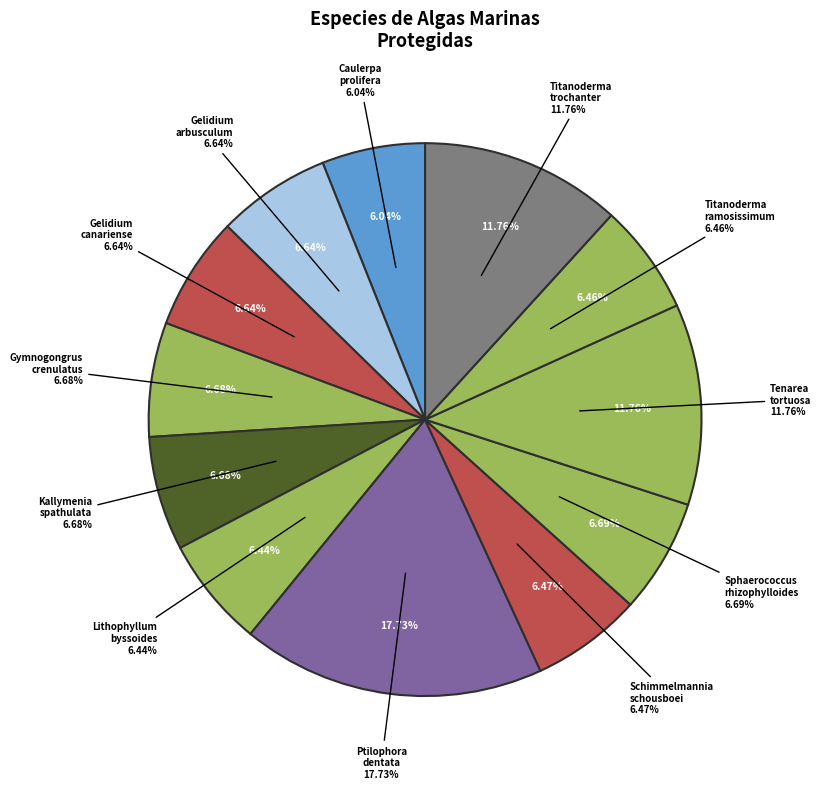

What percentage is the Kallymenia spathulata slice, to the nearest percent?

7%